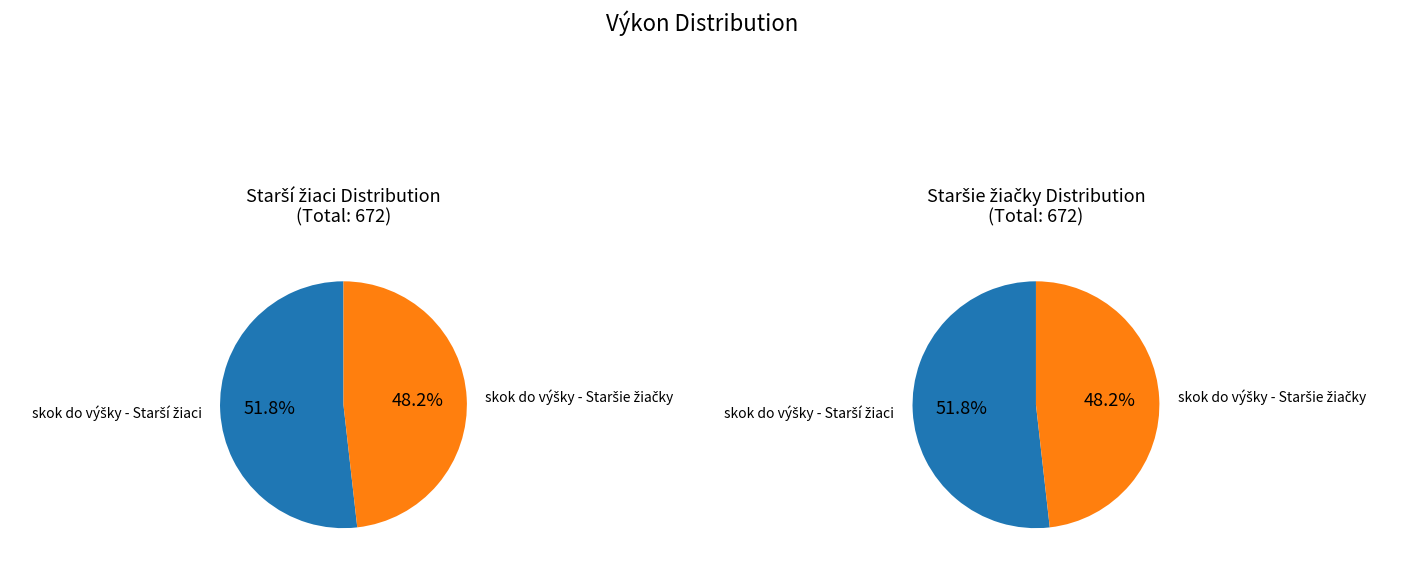

Combined, do skok do výšky - Starší žiaci and skok do výšky - Staršie žiačky account for over 50%?

Yes